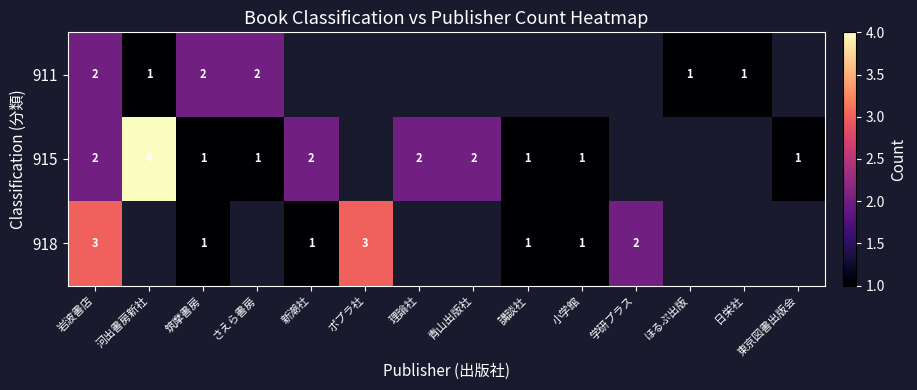

What is the total value across all series at 岩波書店?

7